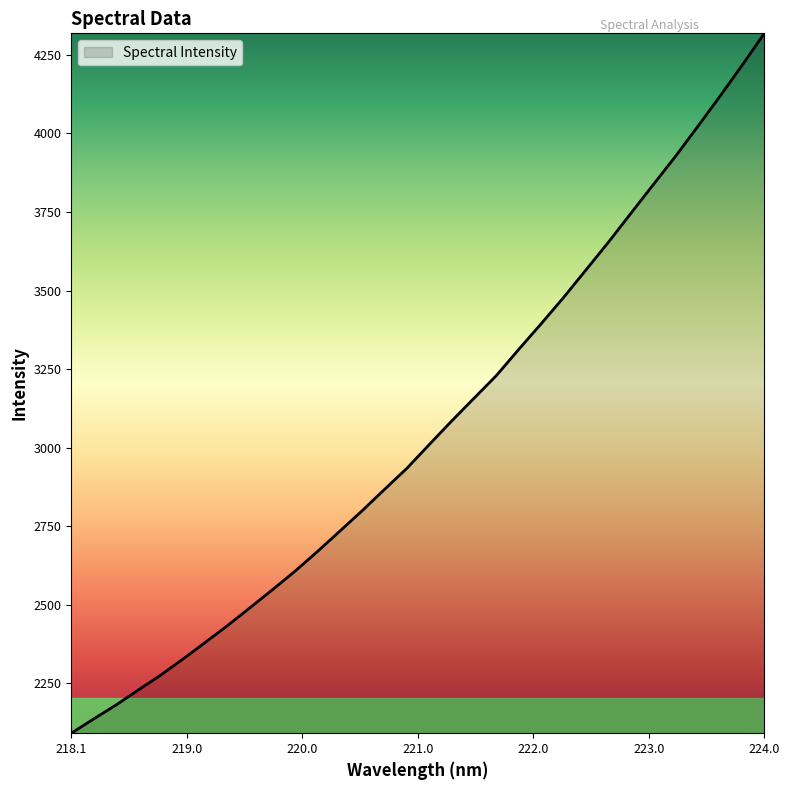

Reading left to right, extract all data points from this chart.

2091.1	2136.3	2180.8	2228.8	2276.1	2327.6	2380.7	2434.7	2491.1	2548.3	2606.7	2669.3	2734.0	2799.0	2867.0	2934.0	3009.6	3084.3	3156.8	3229.0	3312.2	3393.5	3476.8	3564.3	3652.0	3743.4	3834.4	3925.0	4020.2	4117.0	4216.3	4318.6